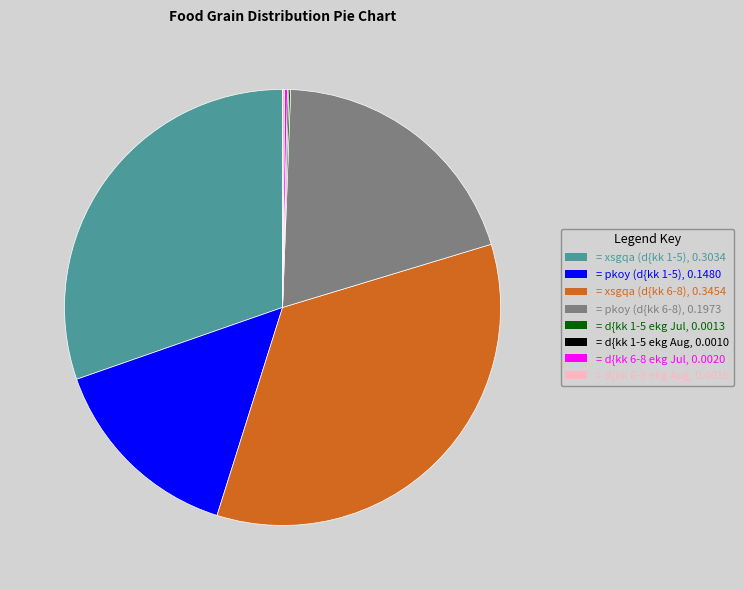

Is there any slice that represents more than half of the pie?

No